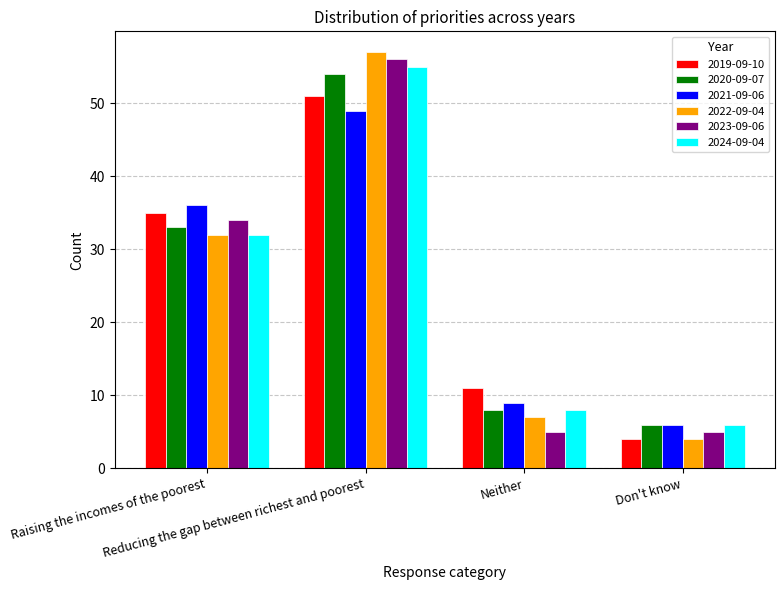

What is the value of the 2023-09-06 bar at the 1st from the left?

34.0